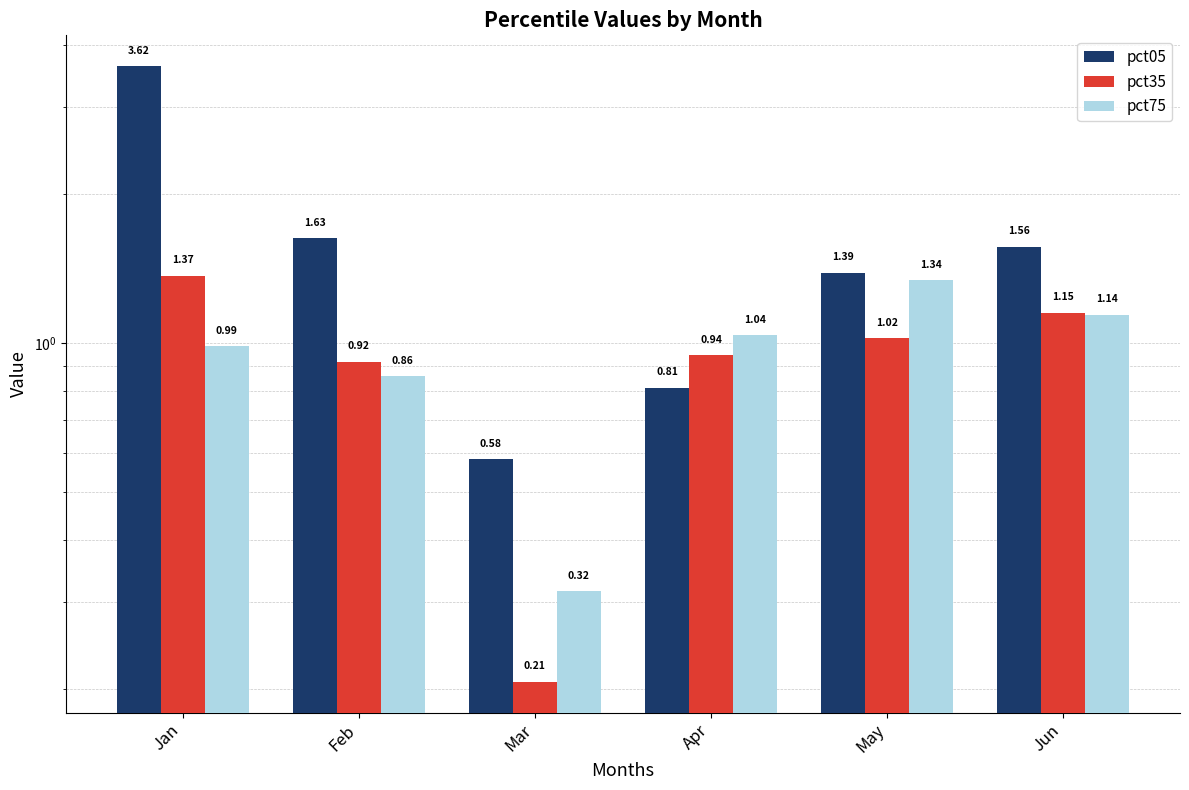

How many values in the pct35 series are below 1?

3